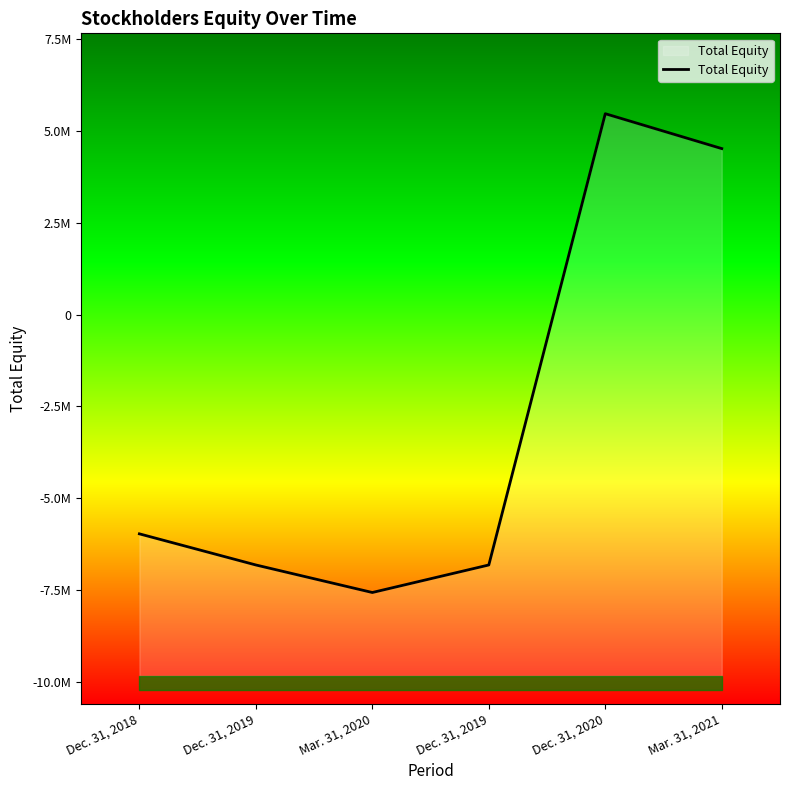

How many lines are shown in the chart?

1